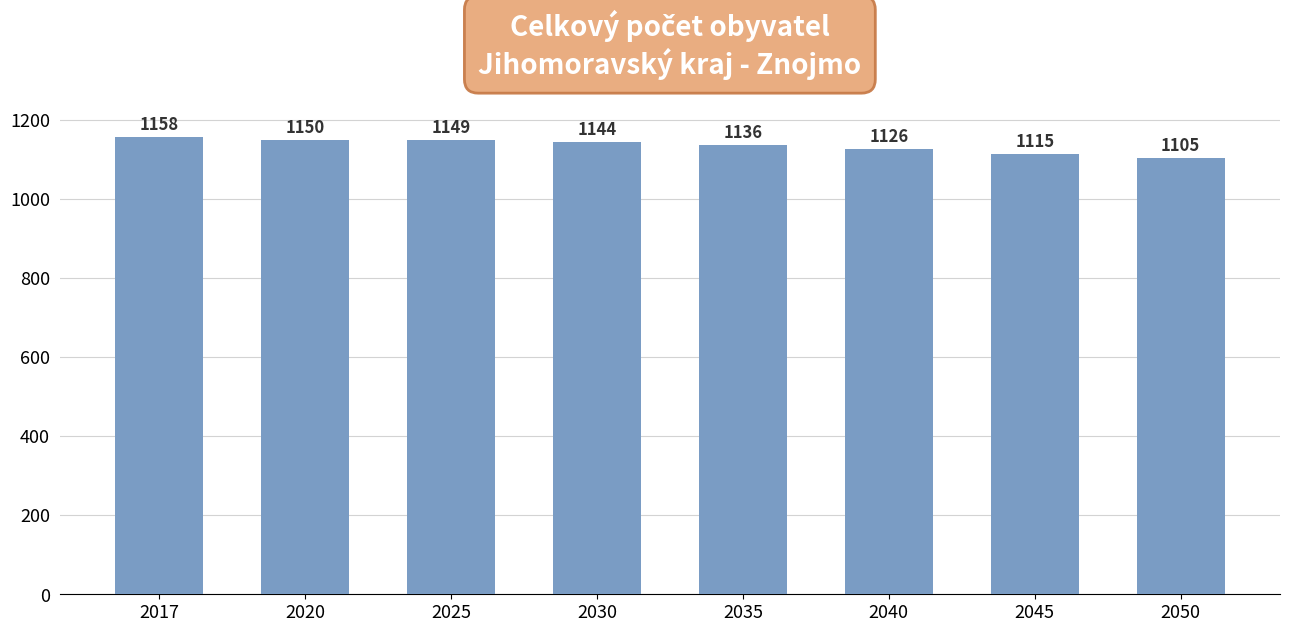

How many series are shown in this chart?

1